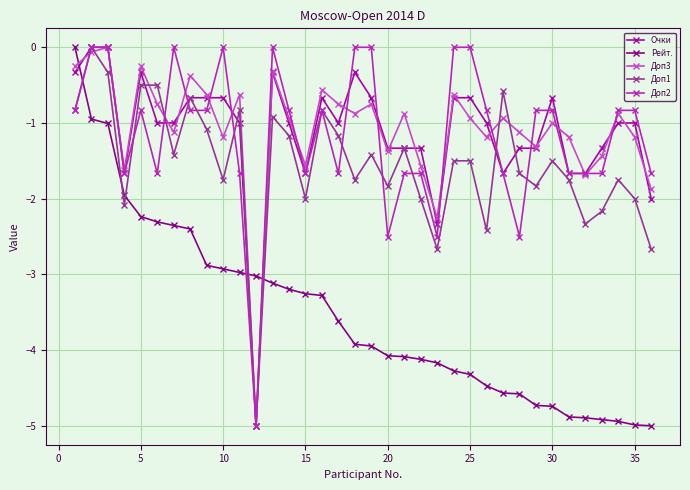

What is the value of the Доп1 point at the 29th from the left?

-1.8